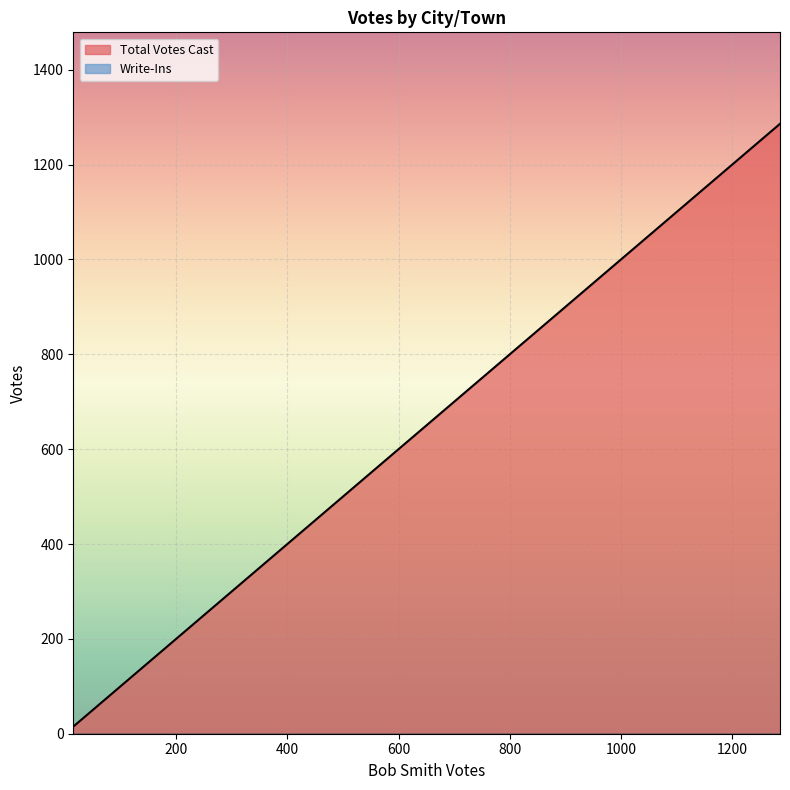

Which series has the largest total across all categories?

Total Votes Cast